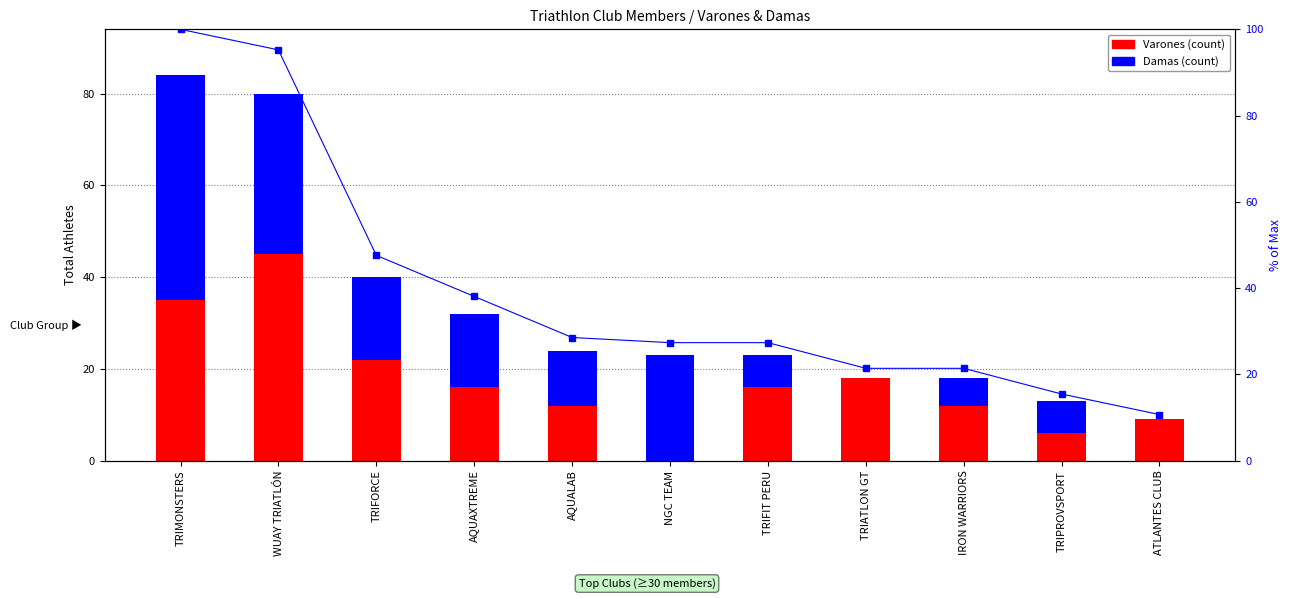

What is the average value of the Varones series?

17.4